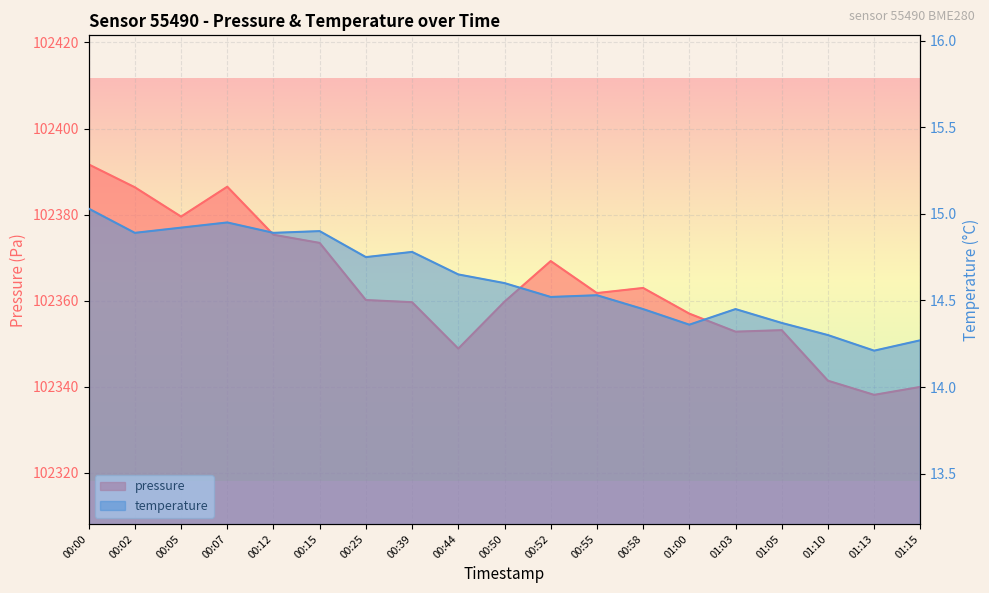

Rank the categories by temperature value from highest to lowest.

00:00, 00:07, 00:05, 00:15, 00:02, 00:12, 00:39, 00:25, 00:44, 00:50, 00:55, 00:52, 00:58, 01:03, 01:05, 01:00, 01:10, 01:15, 01:13